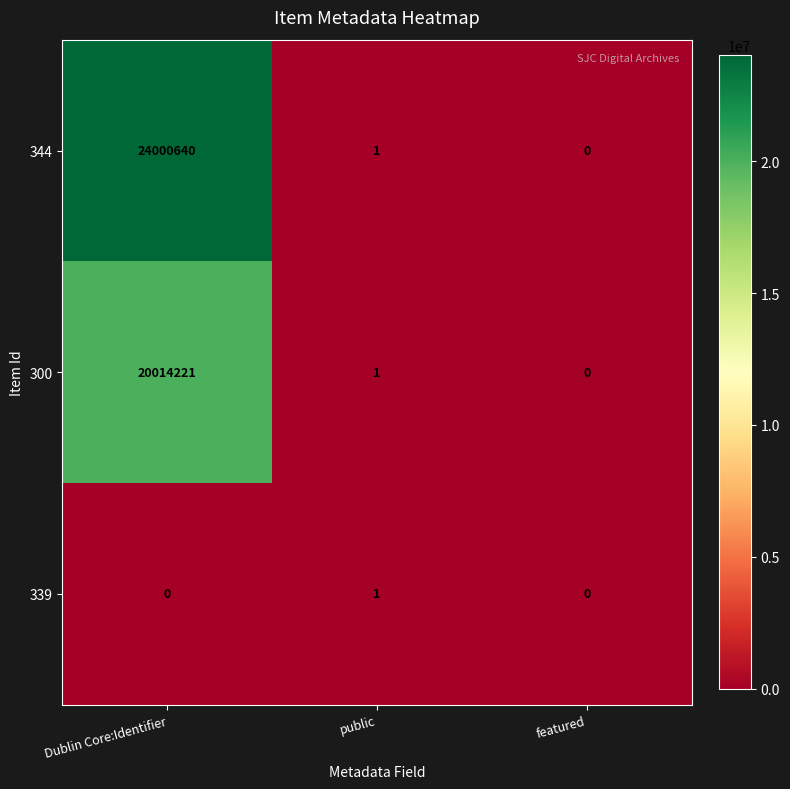

Which series has the widest spread of values?

344